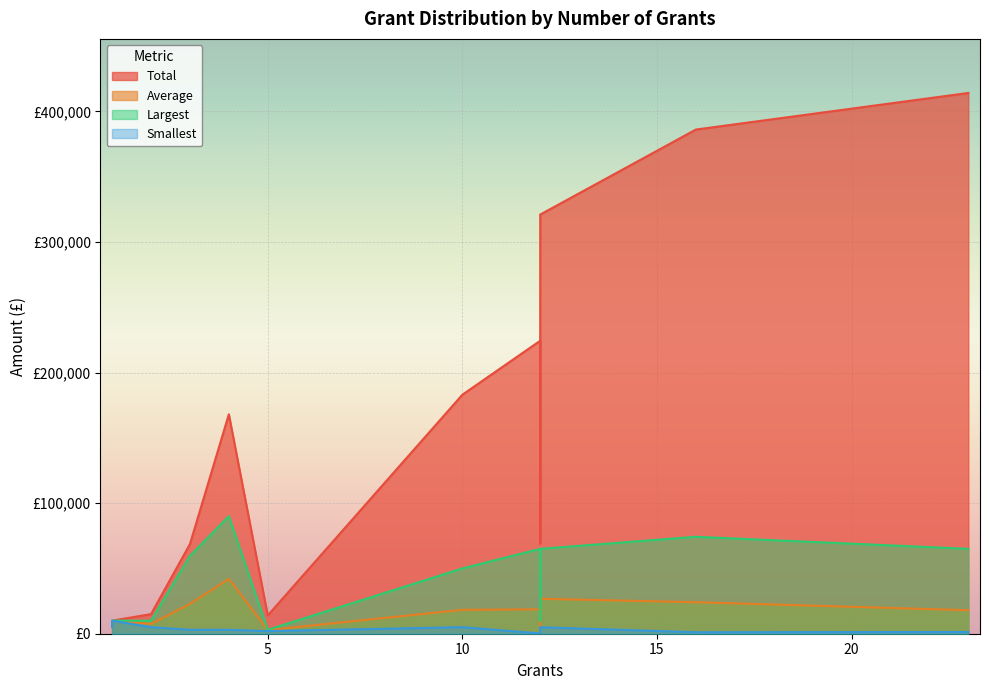

Is the value of Largest at 1 greater than the value of Average at 23?

No